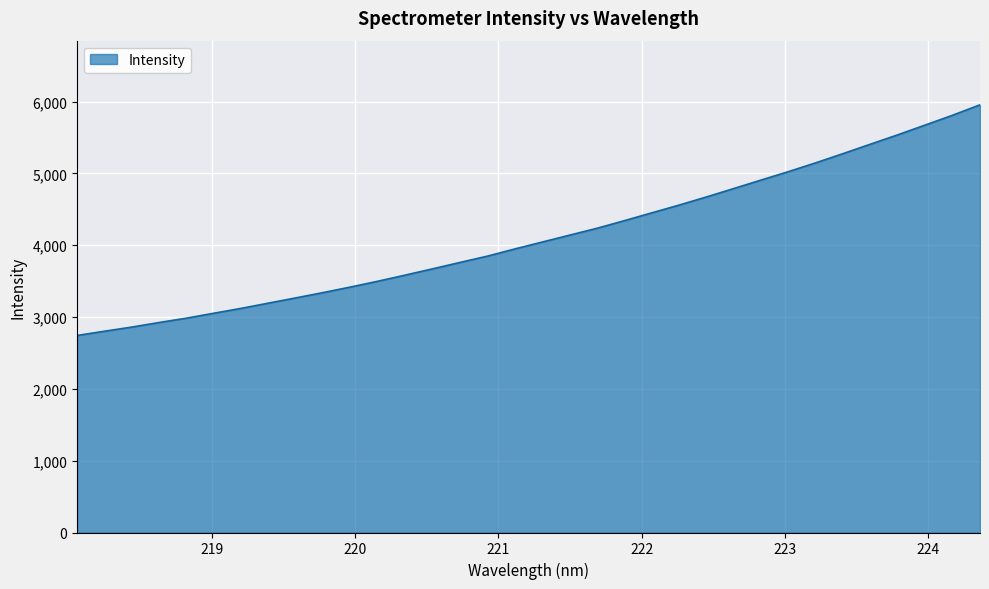

What is the difference between the maximum and minimum values?

3211.9